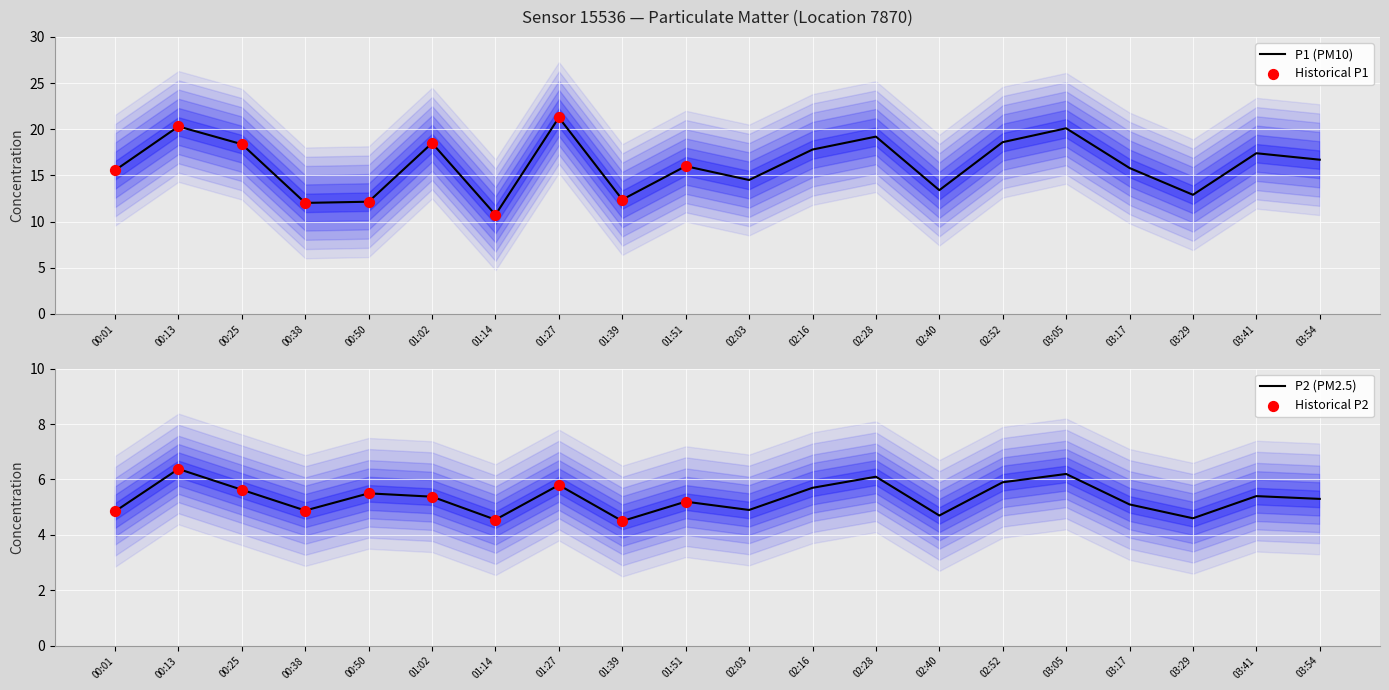

Which series has the largest Y range (max minus min)?

P1